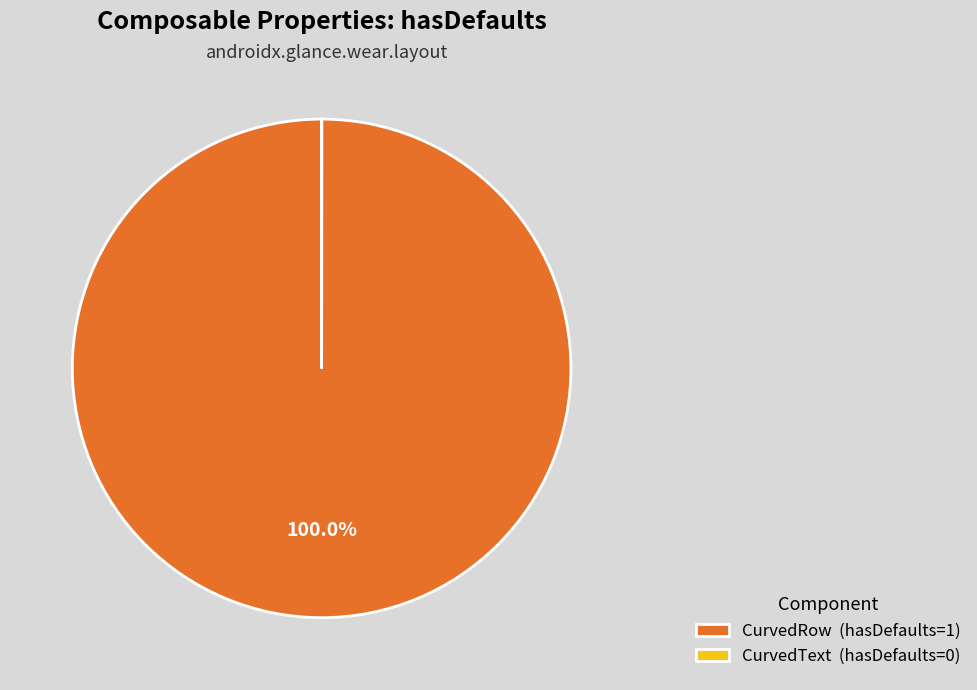

Does any single category account for the majority?

Yes